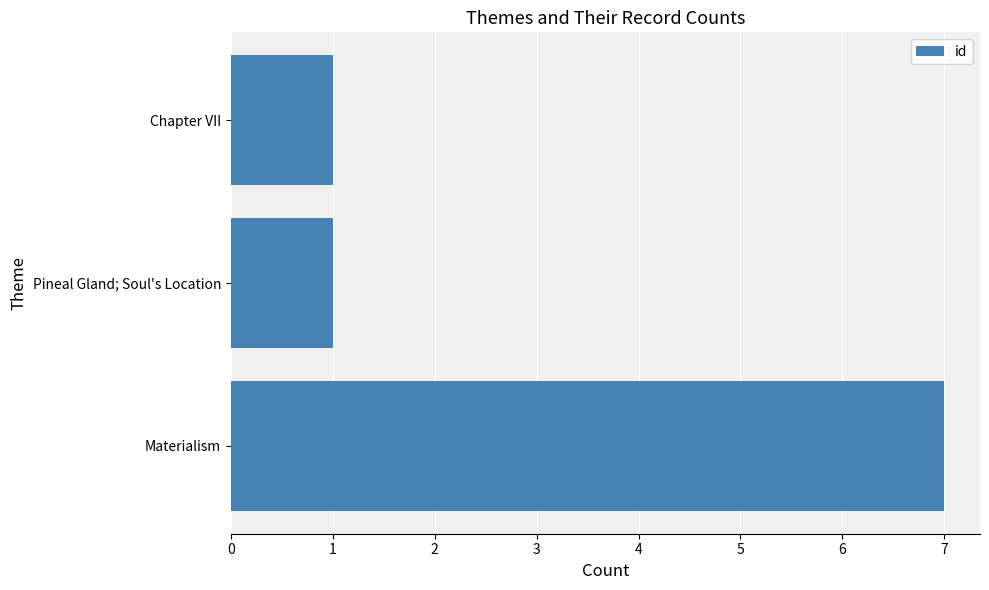

Reading bottom to top, list all the values displayed in this chart.

Materialism=7	Pineal Gland; Soul's Location=1	Chapter VII=1